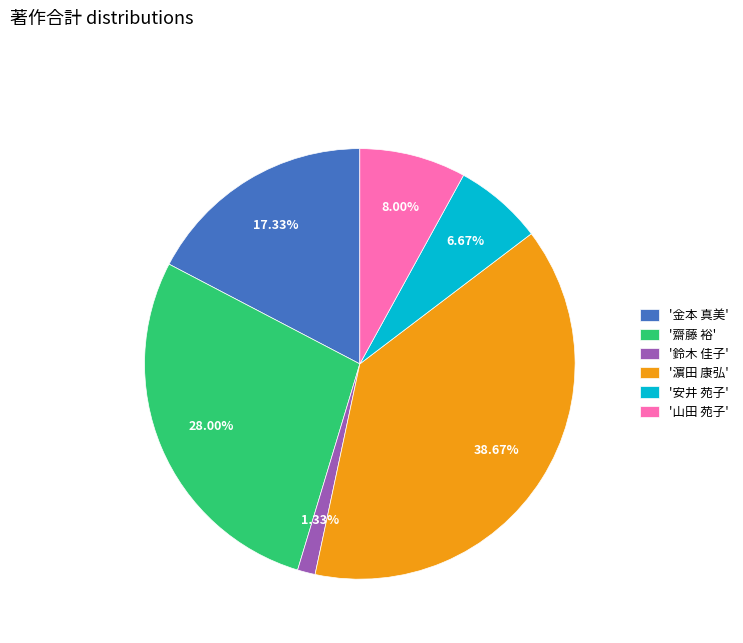

Which category has the smallest portion of the pie?

'鈴木 佳子'